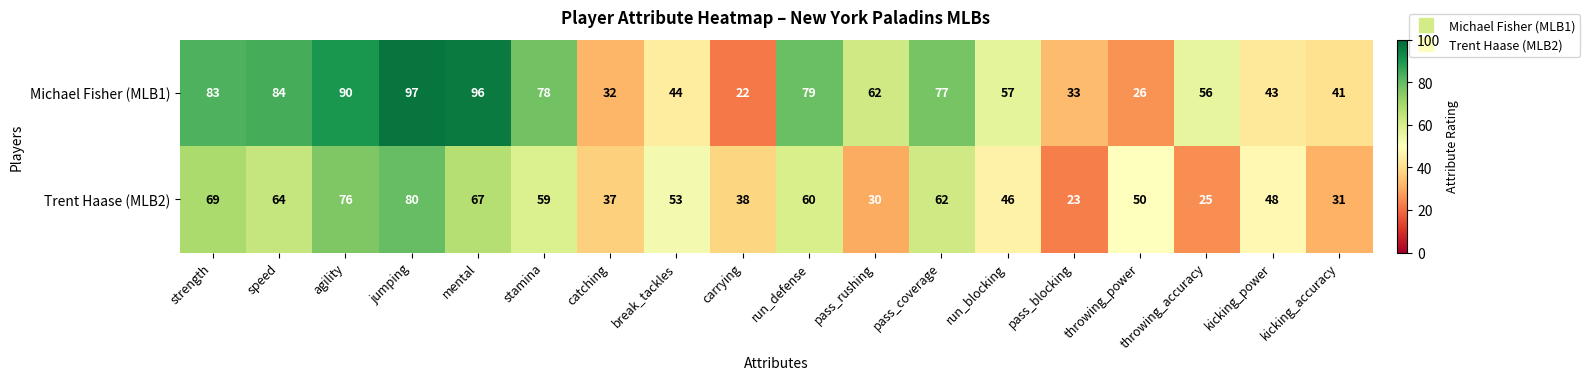

True or false: Trent Haase (MLB2) has a value of 46 at run_blocking.

True